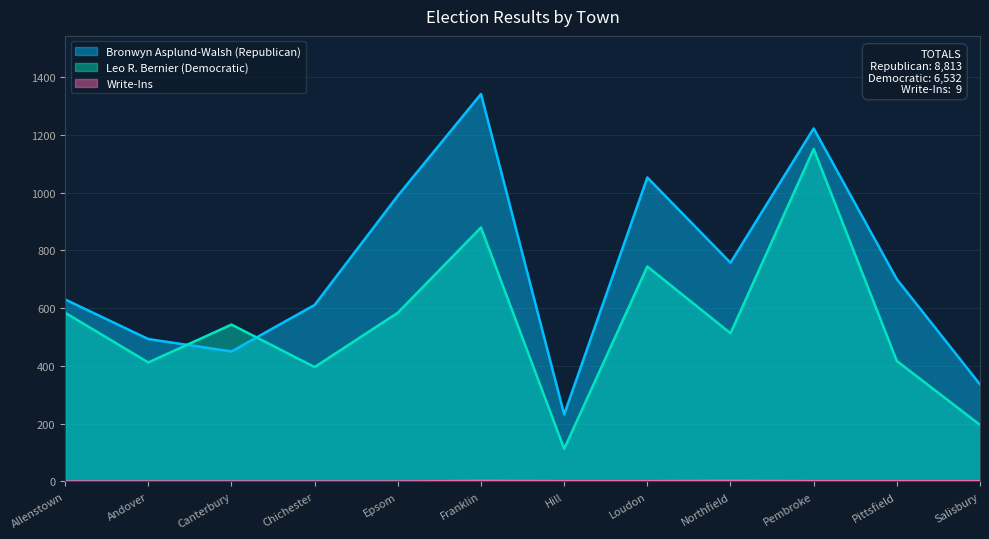

Is the value of Leo R. Bernier (Democratic) at Allenstown greater than the value of Bronwyn Asplund-Walsh (Republican) at Salisbury?

Yes